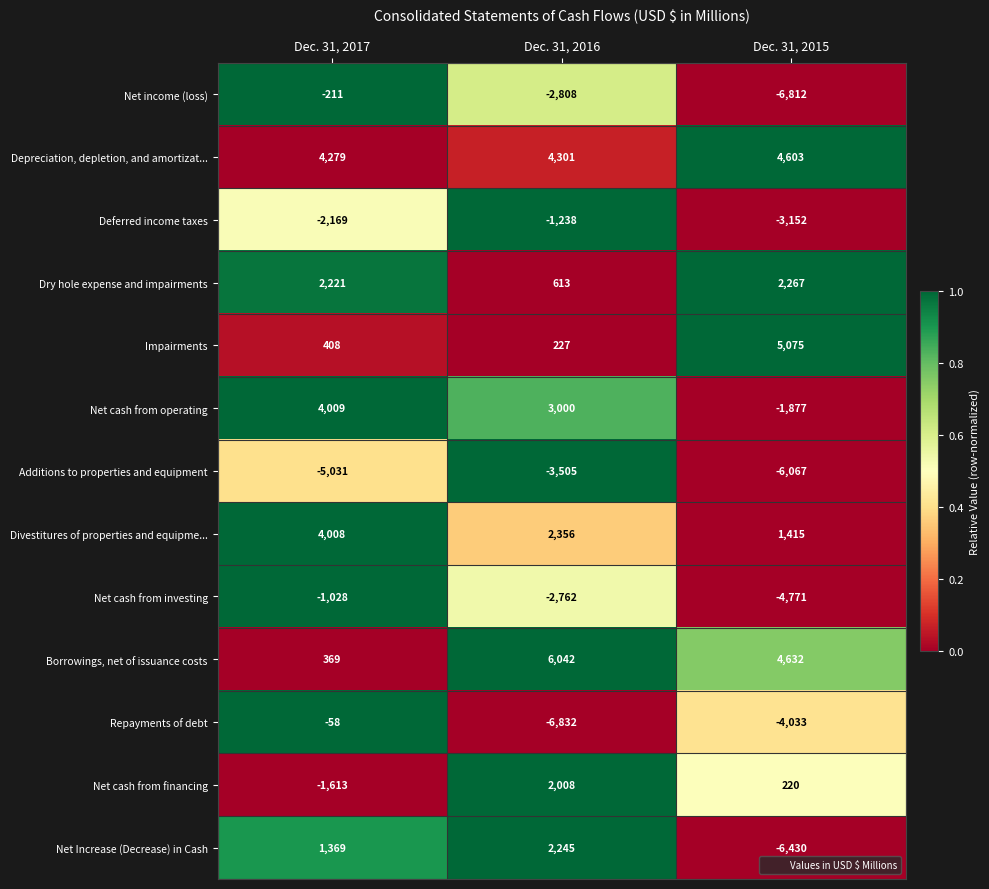

Which label corresponds to the largest value in the chart?

Dec. 31, 2016